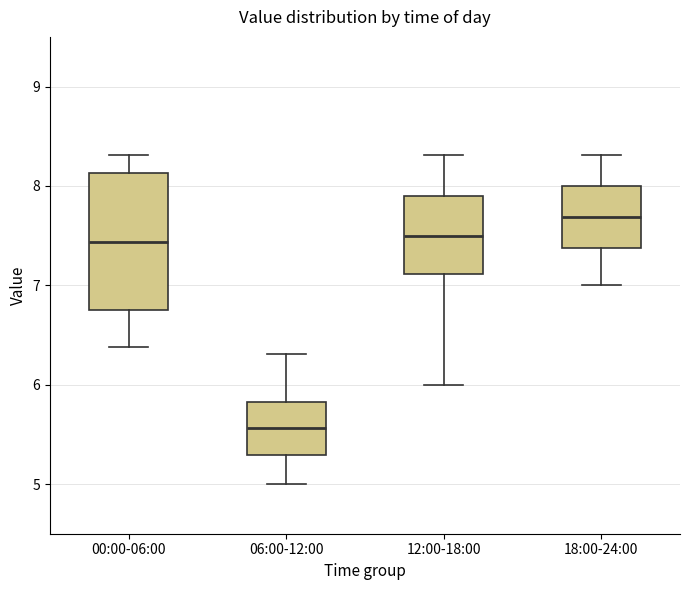

Which box has the highest median line?

18:00-24:00